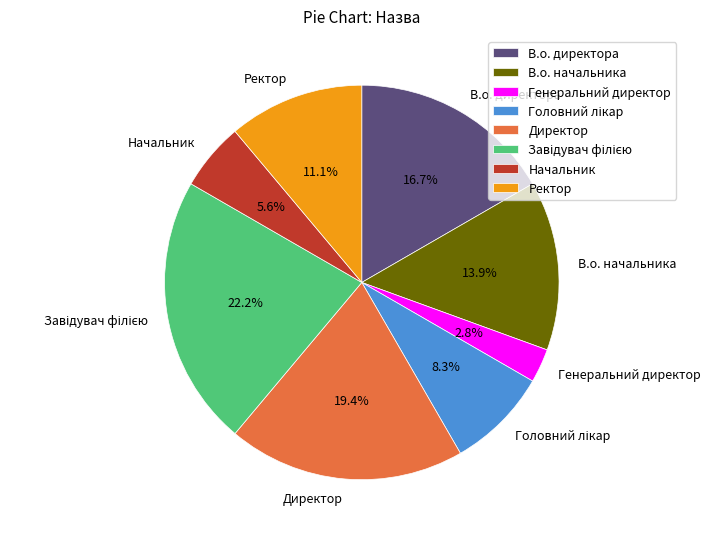

Combined, do В.о. директора and Начальник account for over 50%?

No